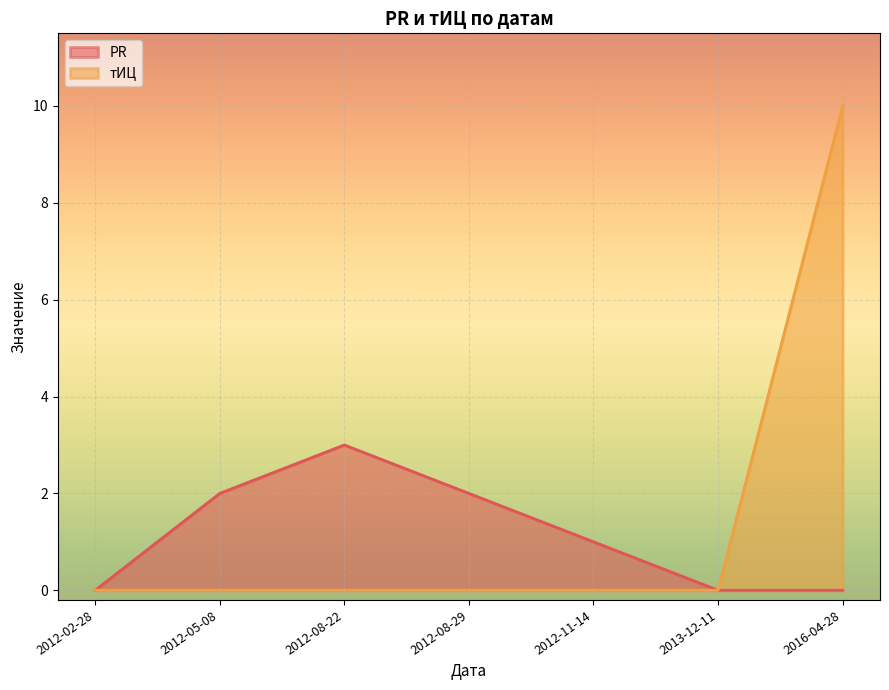

True or false: PR and тИЦ intersect in this chart.

False